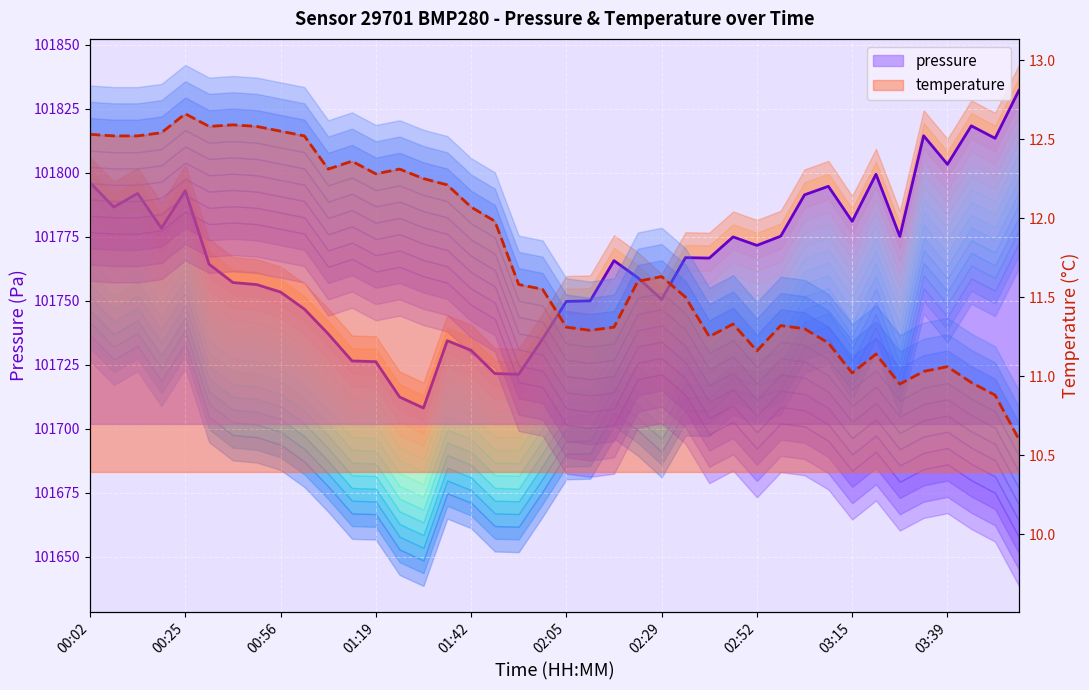

True or false: pressure and temperature cross at least once.

False